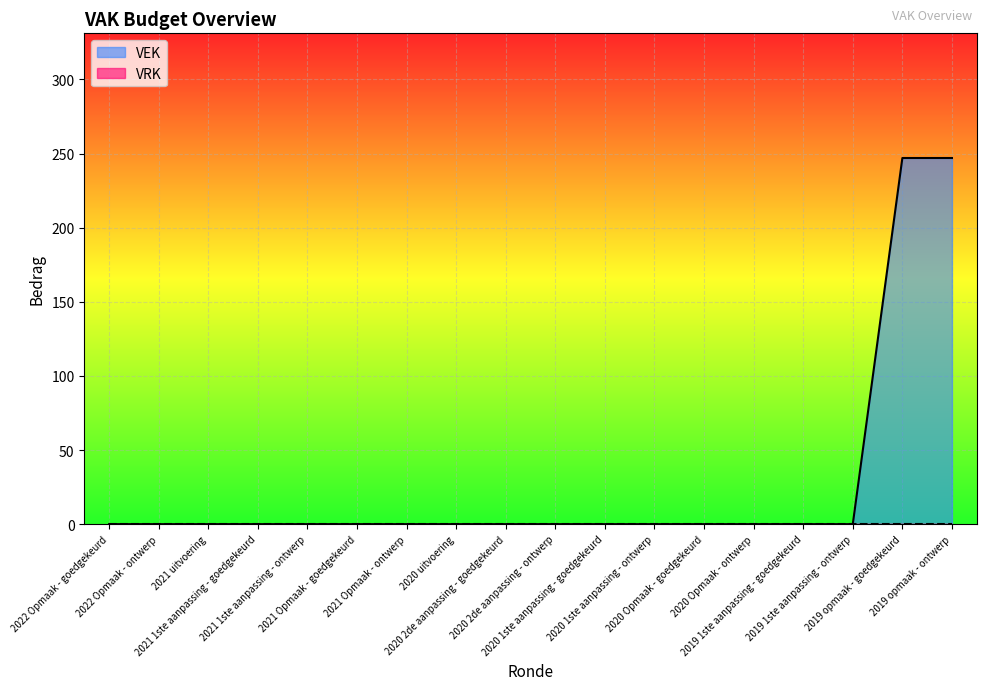

How many values exceed 0?

2